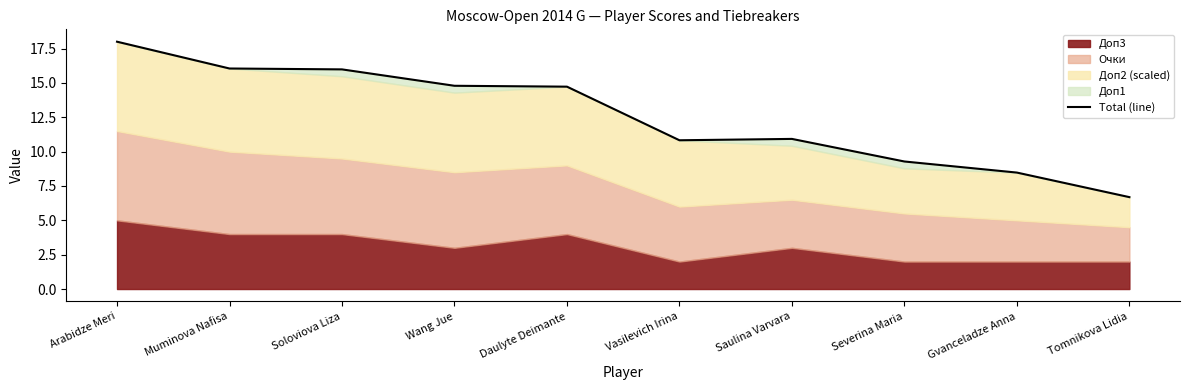

Does the chart have visible grid lines?

No